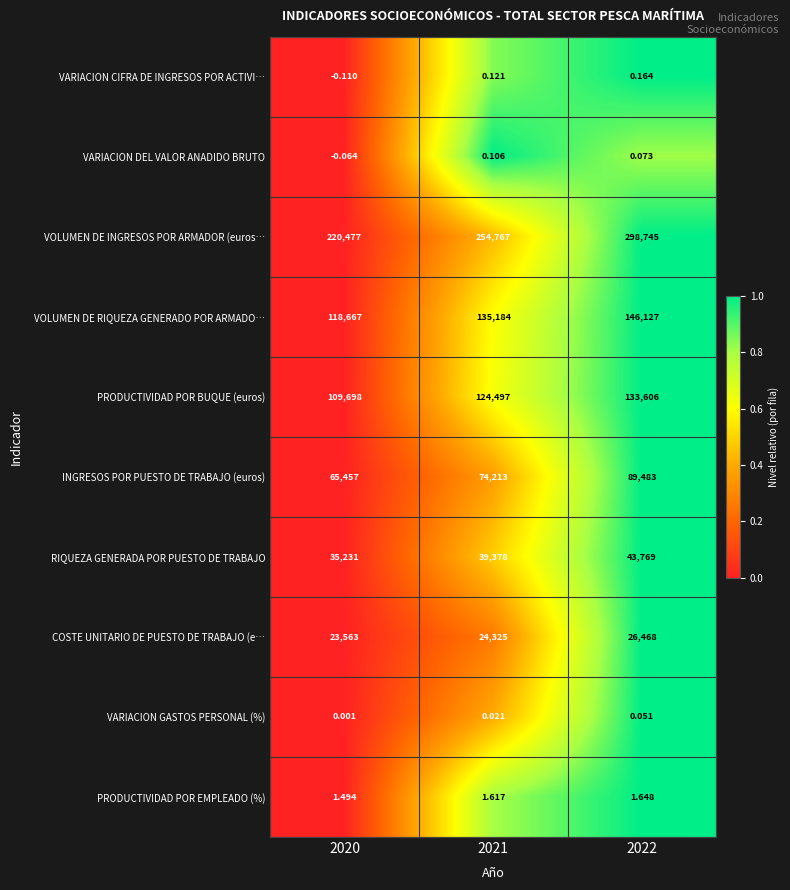

At 2021, list the series in order from largest to smallest.

VOLUMEN DE INGRESOS POR ARMADOR (euros…, VOLUMEN DE RIQUEZA GENERADO POR ARMADO…, PRODUCTIVIDAD POR BUQUE (euros), INGRESOS POR PUESTO DE TRABAJO (euros), RIQUEZA GENERADA POR PUESTO DE TRABAJO, COSTE UNITARIO DE PUESTO DE TRABAJO (e…, PRODUCTIVIDAD POR EMPLEADO (%), VARIACION CIFRA DE INGRESOS POR ACTIVI…, VARIACION DEL VALOR ANADIDO BRUTO, VARIACION GASTOS PERSONAL (%)